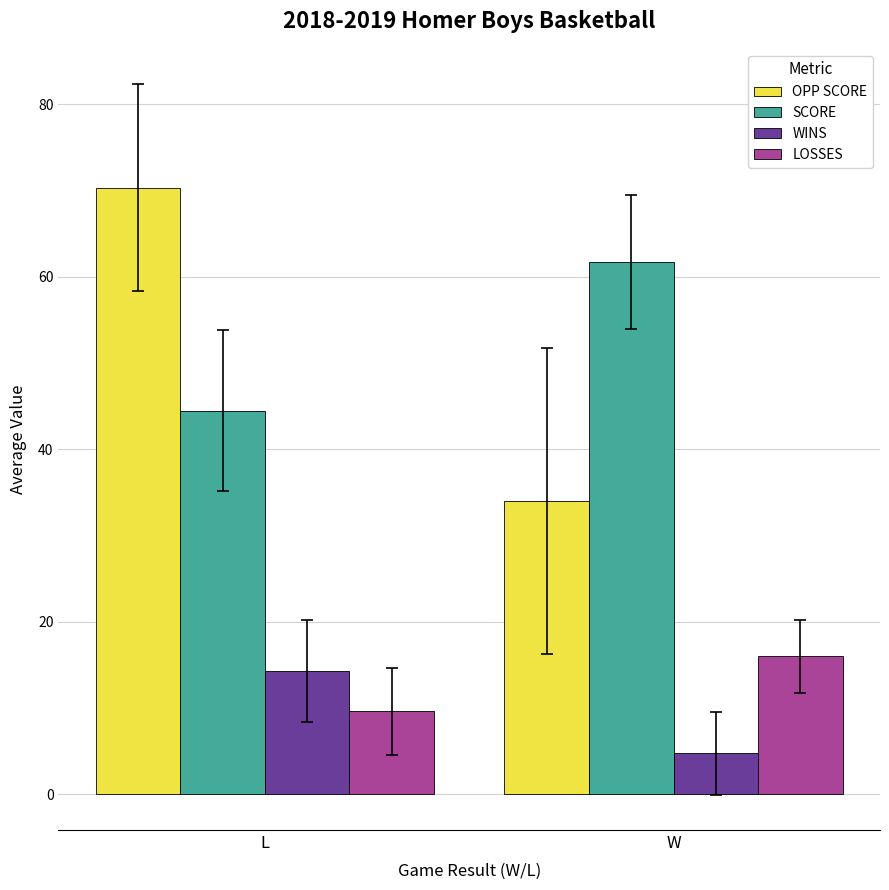

True or false: SCORE has a value of 61.8 at W.

True